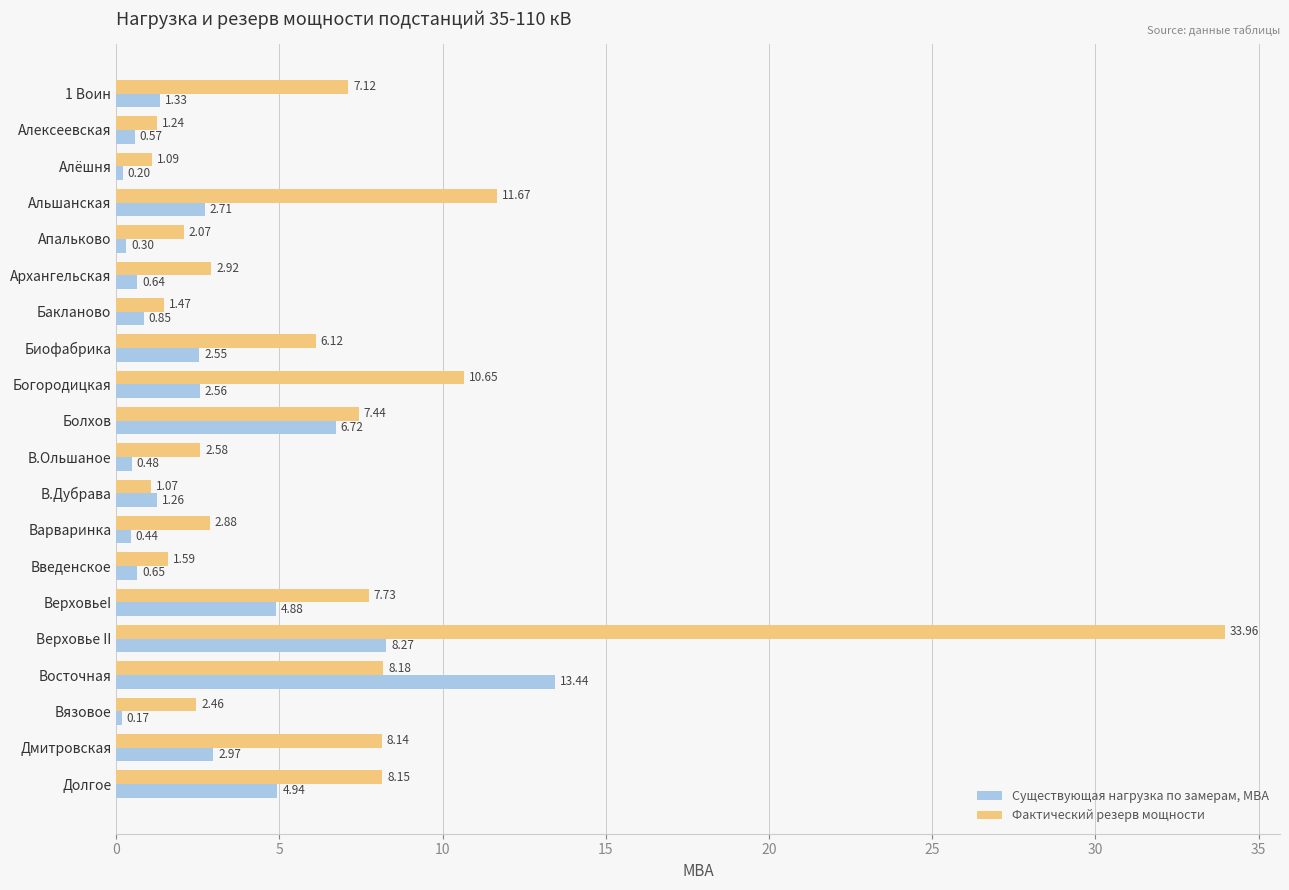

What is the difference between the maximum and minimum values in the Фактический резерв мощности series?

32.9